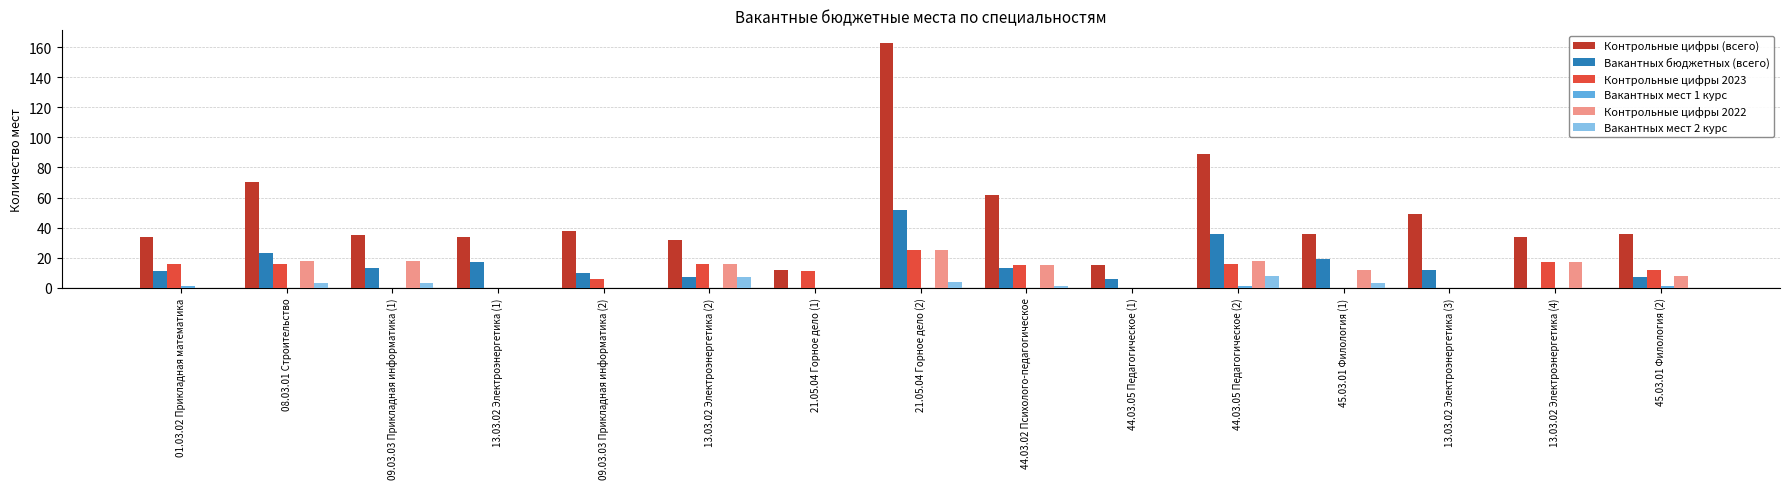

The value of Вакантных бюджетных (всего) at 13.03.02 Электроэнергетика (3) is 19. True or false?

False